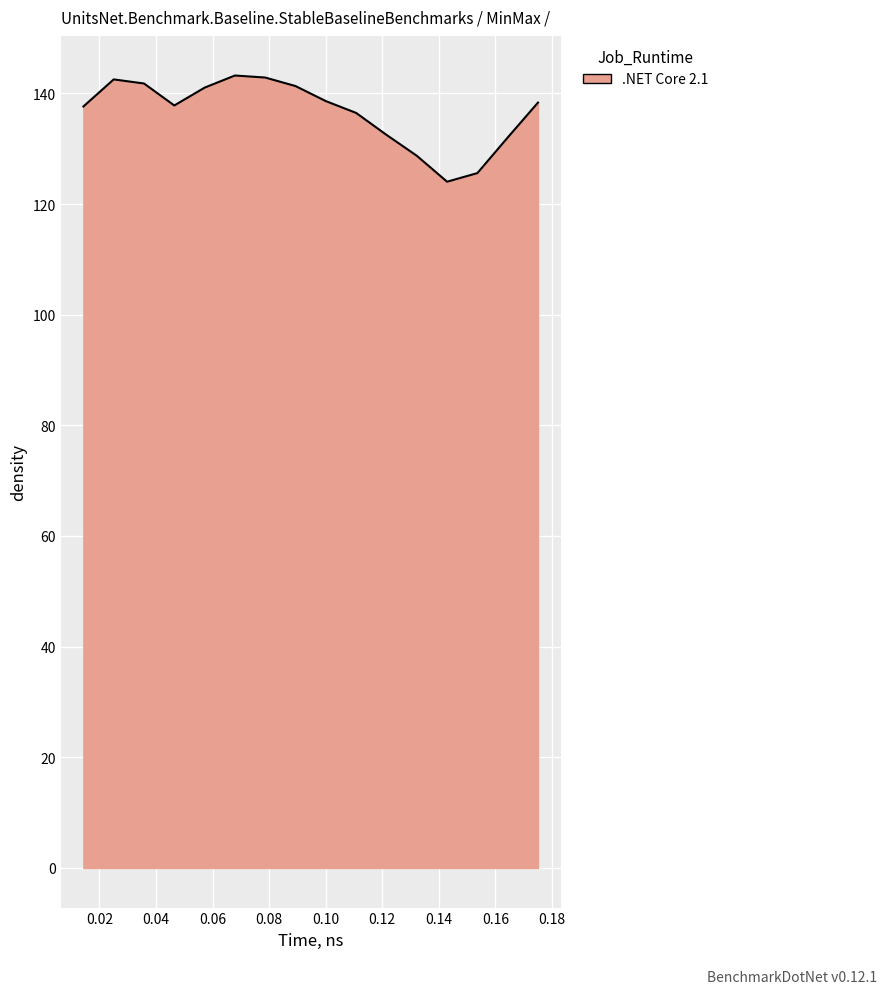

What is the difference between the maximum and minimum values?

19.2